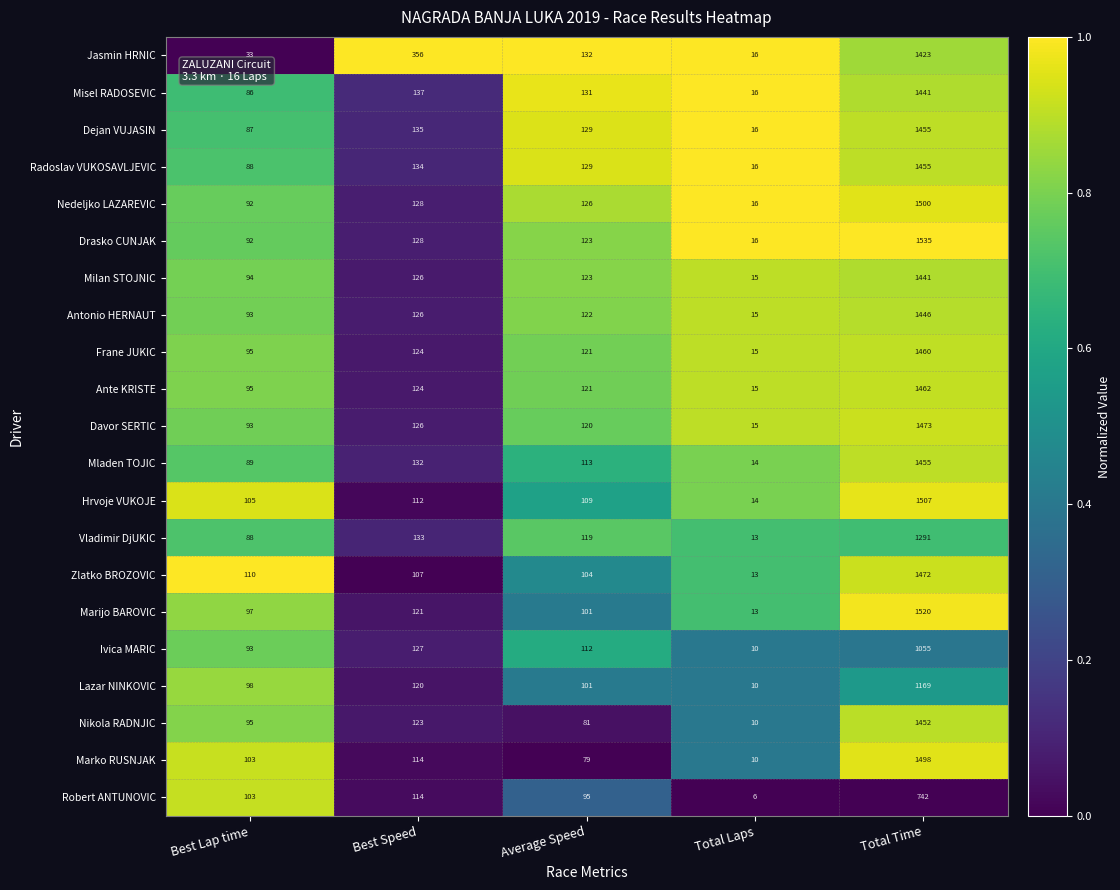

Rank the categories by Marko RUSNJAK value from lowest to highest.

Total Laps, Average Speed, Best Lap time, Best Speed, Total Time